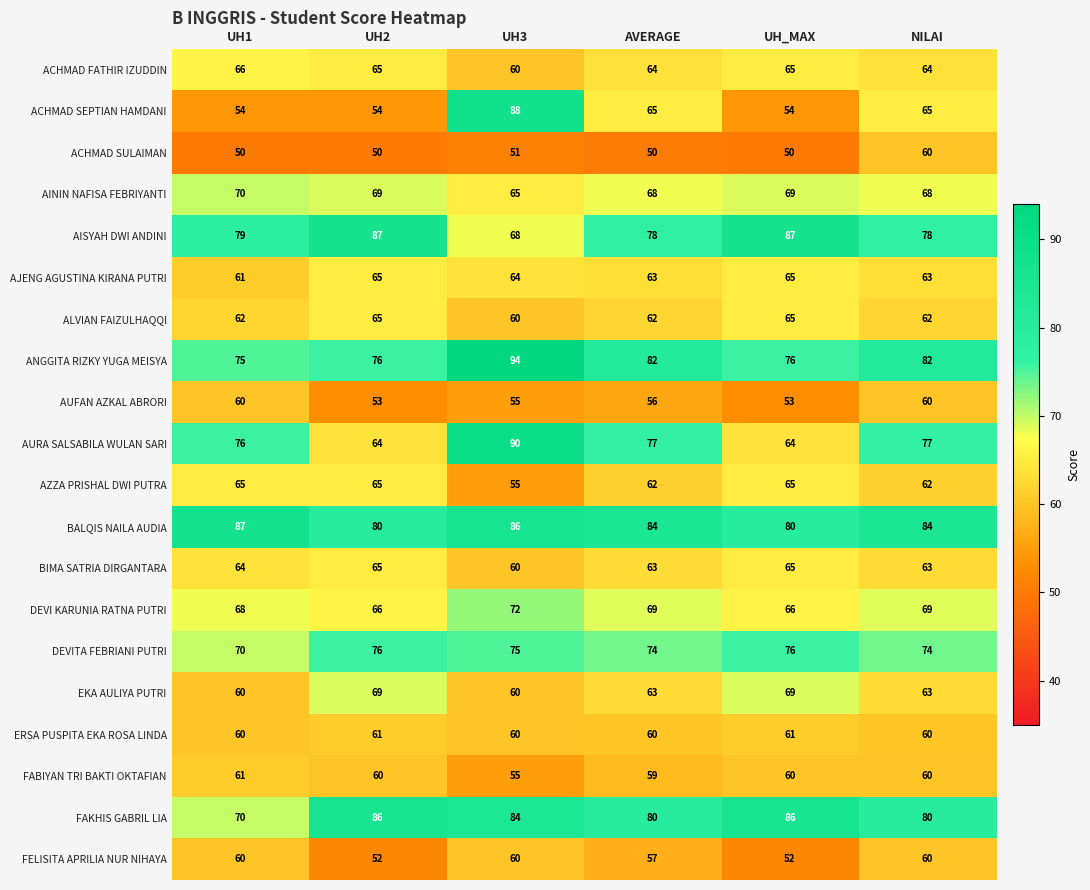

Between AVERAGE and UH_MAX, which series saw the biggest shift?

AURA SALSABILA WULAN SARI